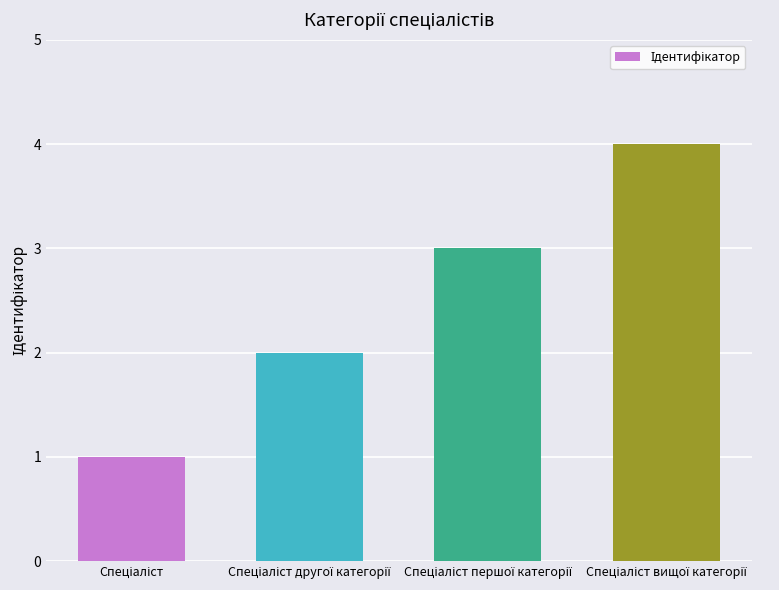

How many data points are less than 3?

2